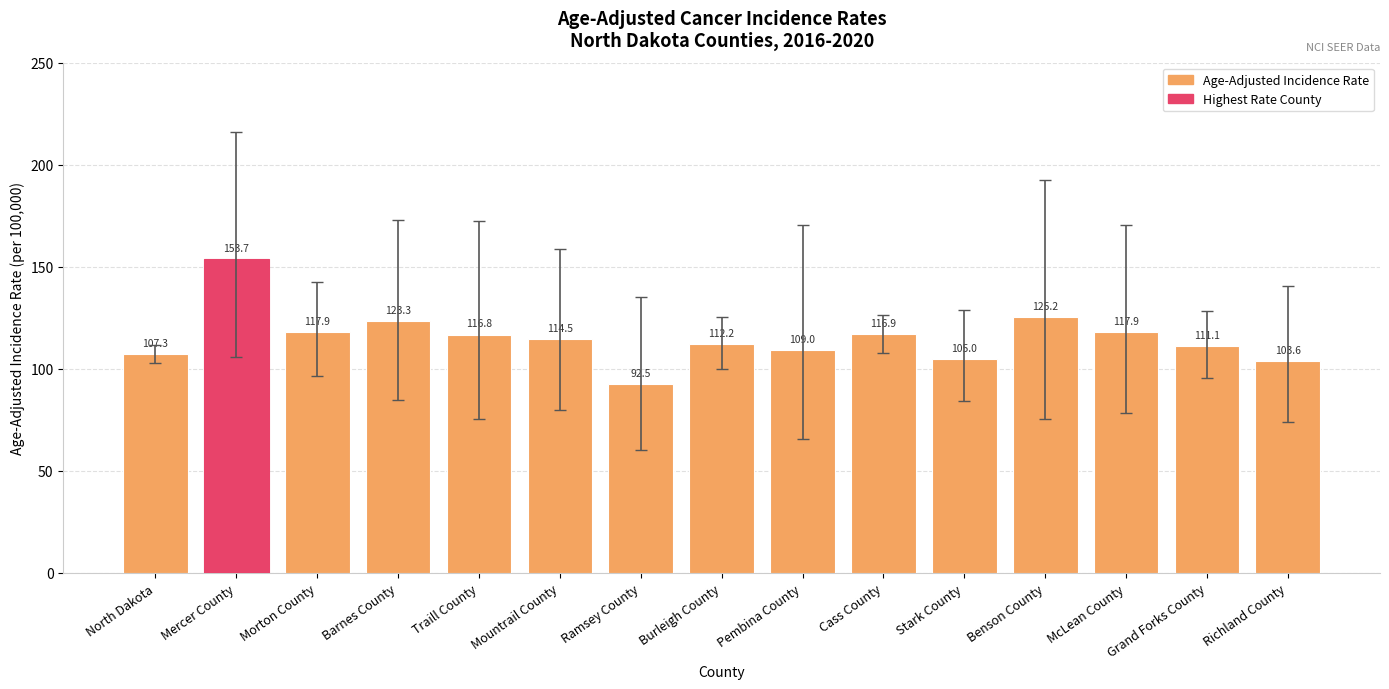

What is the difference between the values at Stark County and Richland County?

1.4